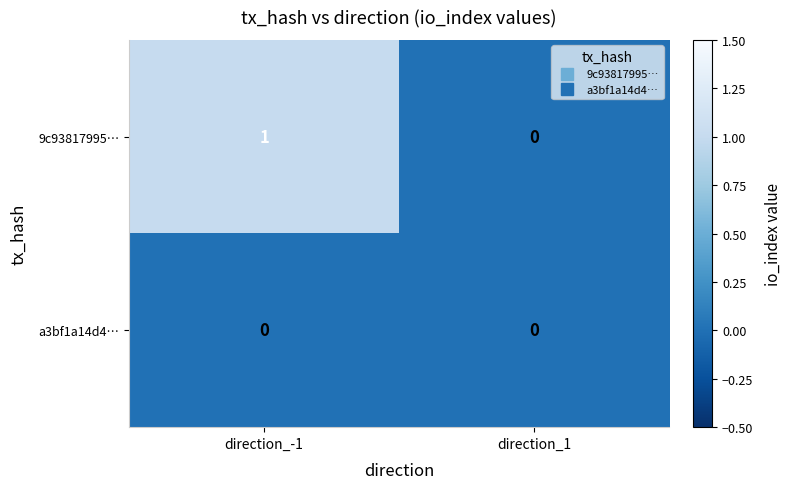

At direction_-1, list the series in order from largest to smallest.

9c93817995…, a3bf1a14d4…